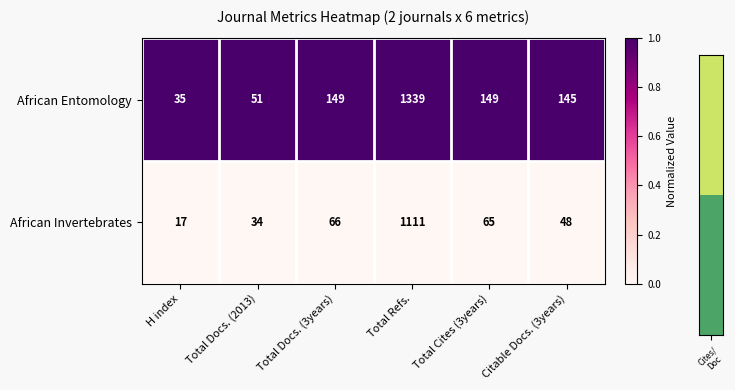

What is the difference between the second highest and second lowest values in the African Invertebrates series?

32